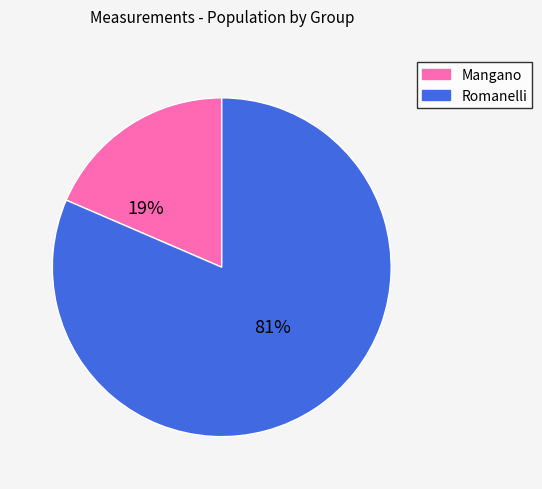

To the nearest percent, what percentage of the pie is Mangano?

19%